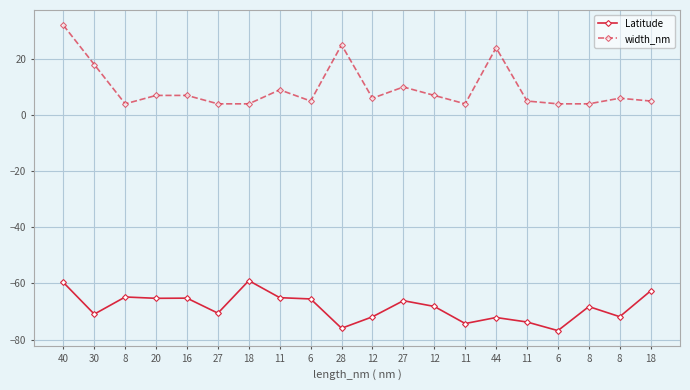

What are all the series names shown in the legend?

Latitude, width_nm